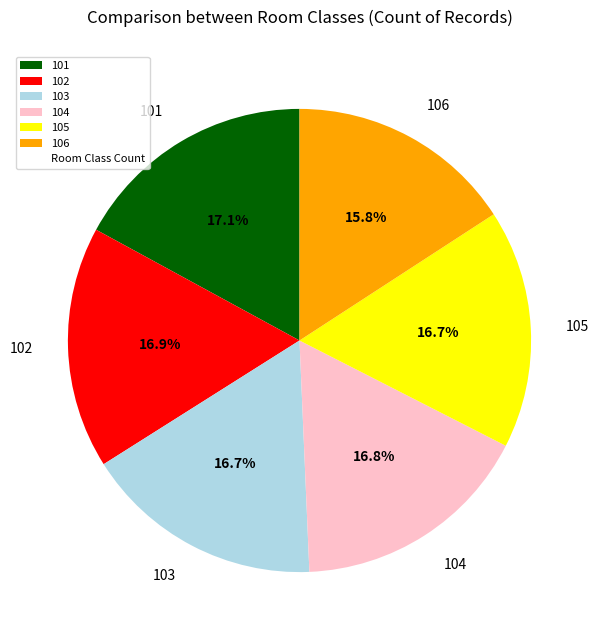

What percentage do 103 and 106 together represent?

32.5%